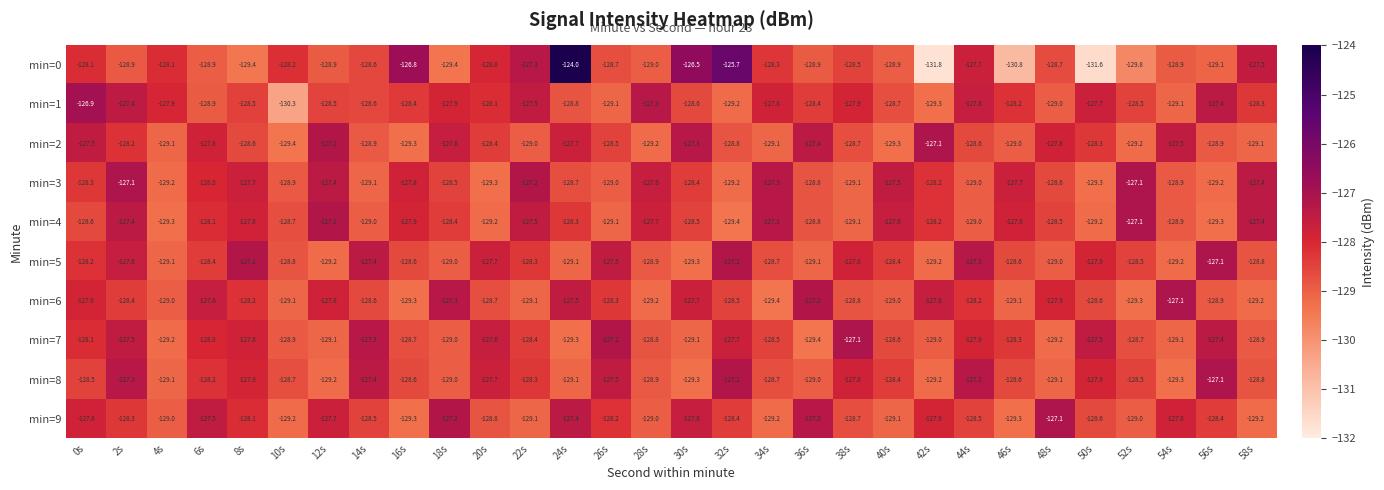

At which label is min=5 closest to -128?

50s